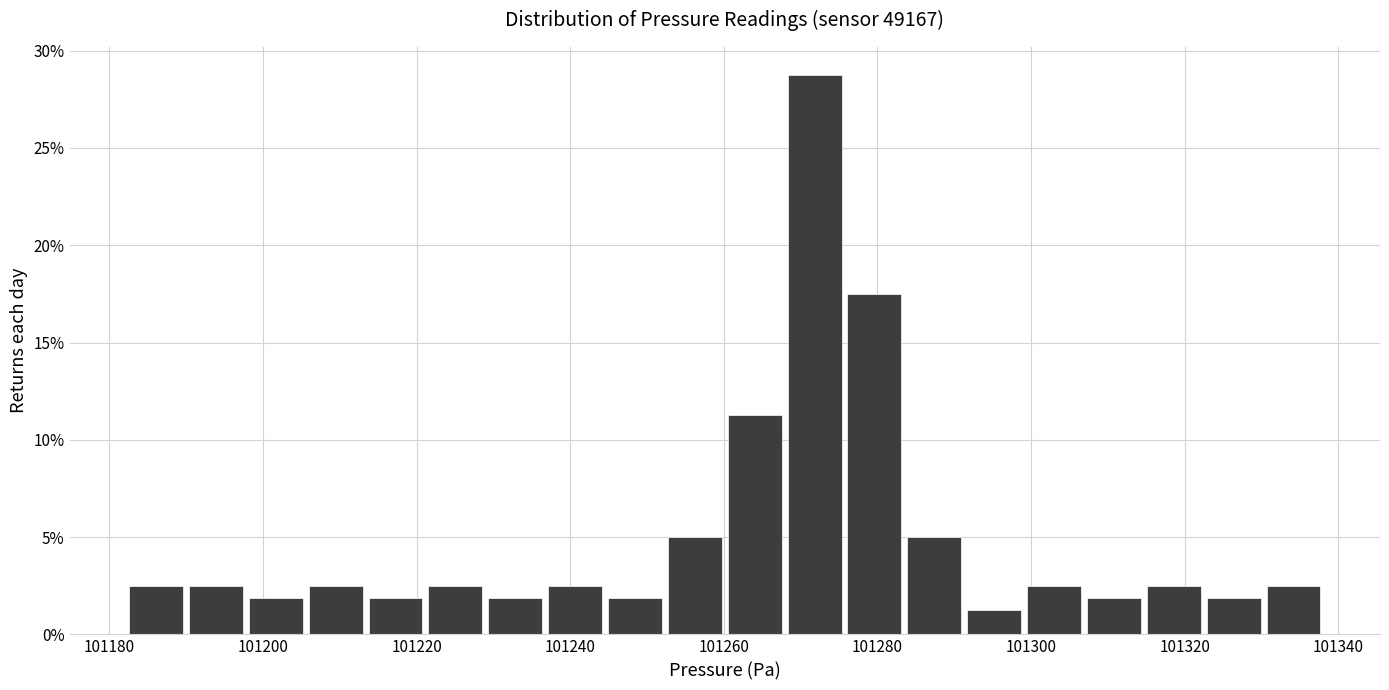

Around what value on the x-axis is the tallest bar? Give the approximate position of its centre, as read against the axis.

101272